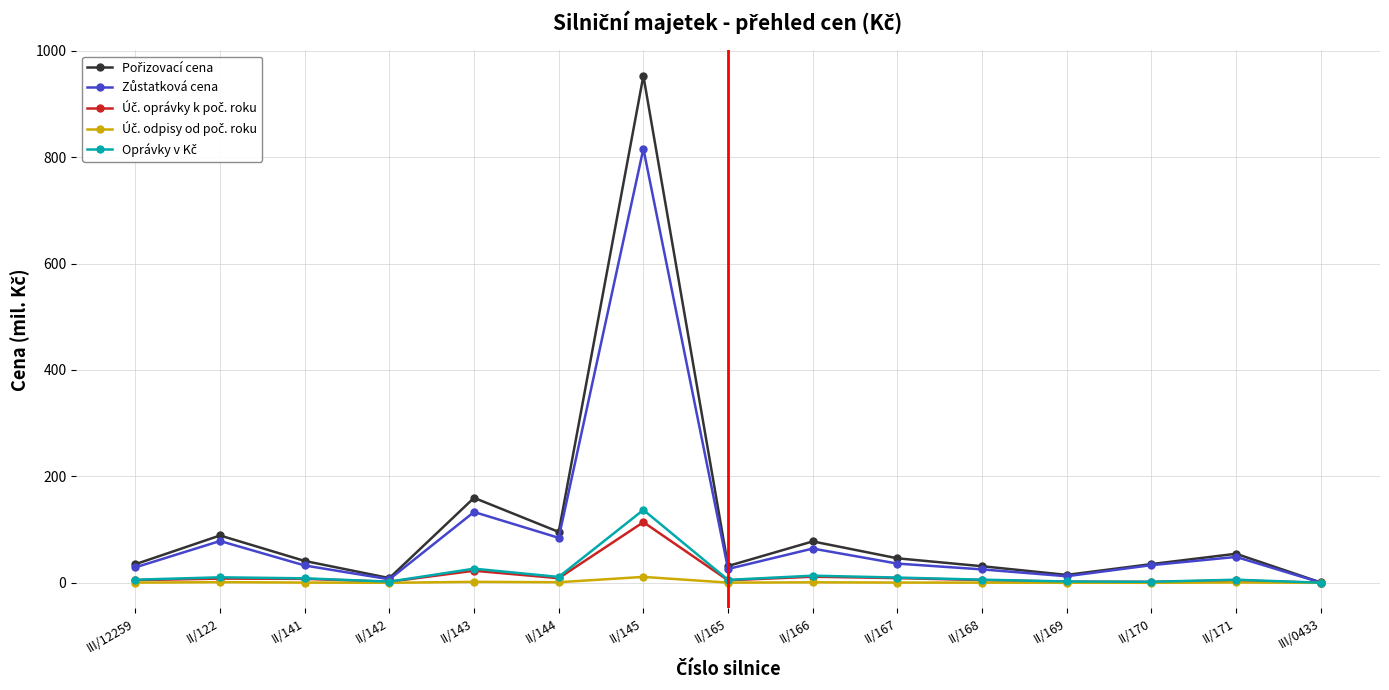

What is the difference between the highest and lowest values at III/0433?

0.7